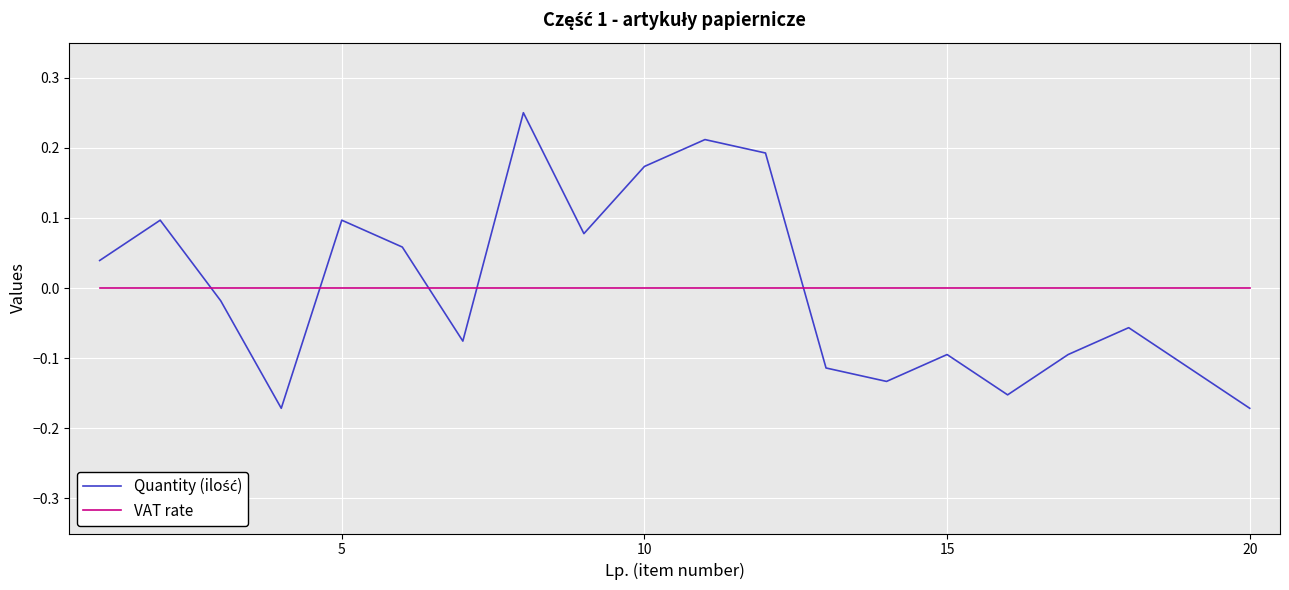

In Quantity (ilość), how many points are lower than both neighbors (excluding endpoints)?

5